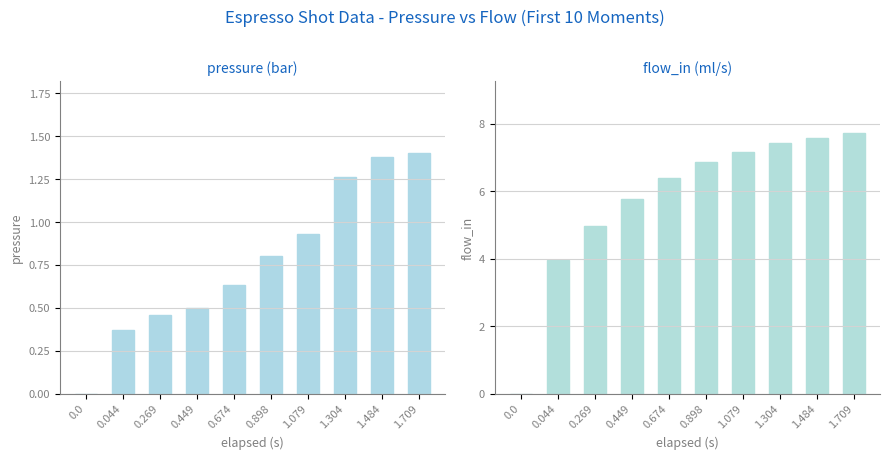

At which category is the sum across all series the highest?

1.709